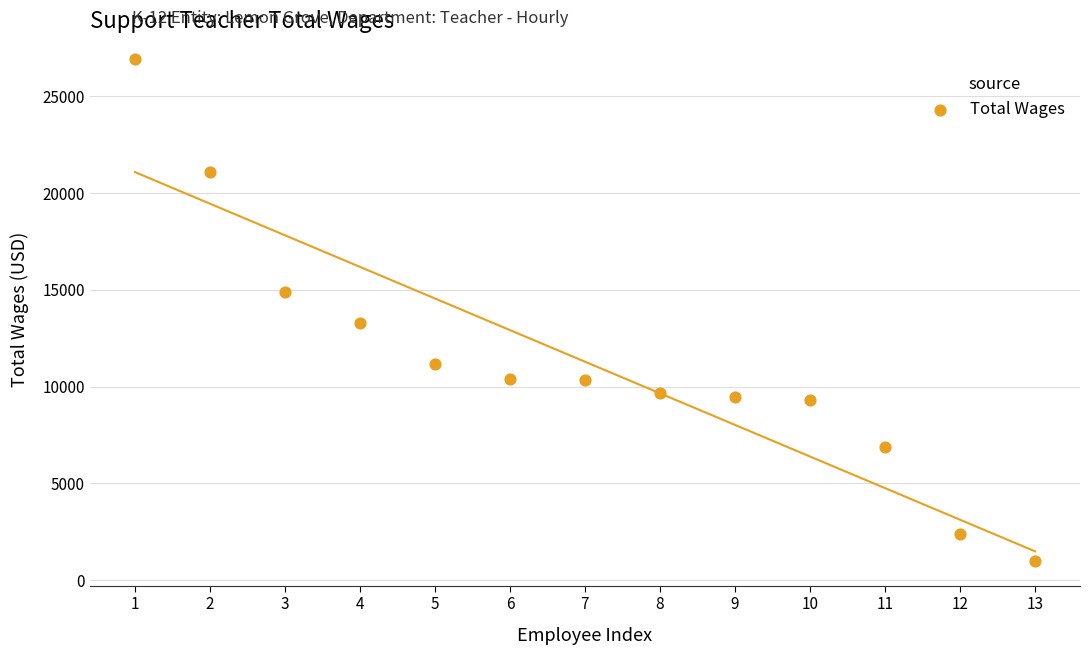

What is the range of Y values (max minus min)?

25939